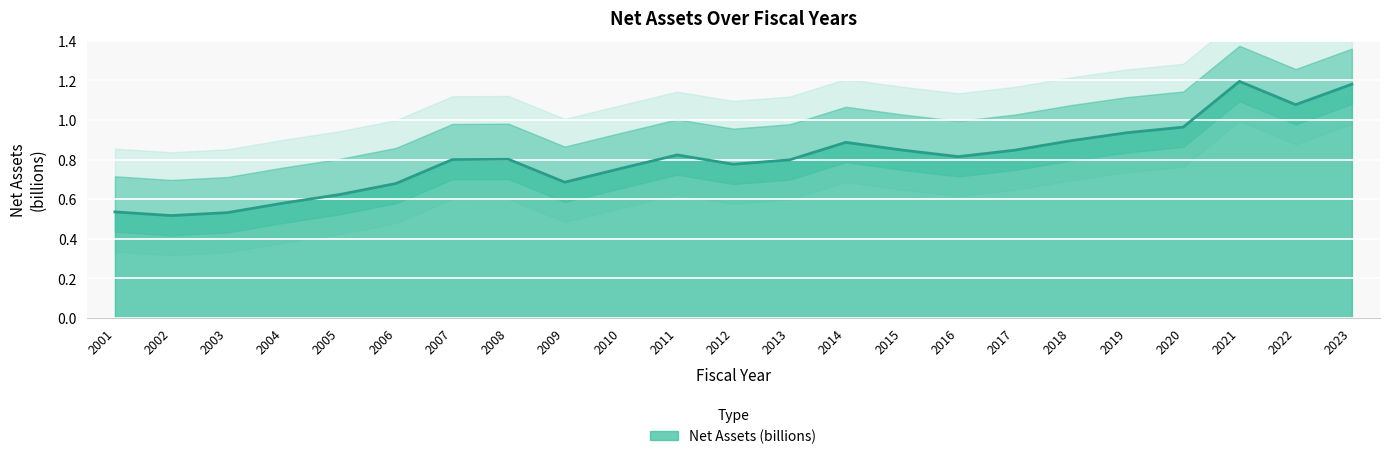

Between 2018 and 2014, which is larger?

2018